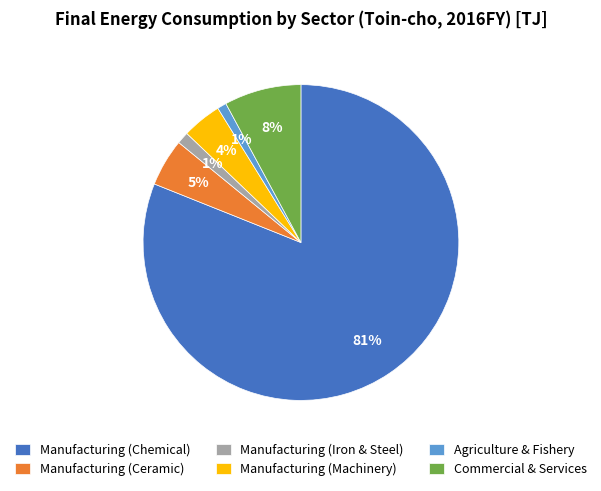

To the nearest percent, what is the combined percentage of Manufacturing (Ceramic) and Manufacturing (Machinery)?

9%